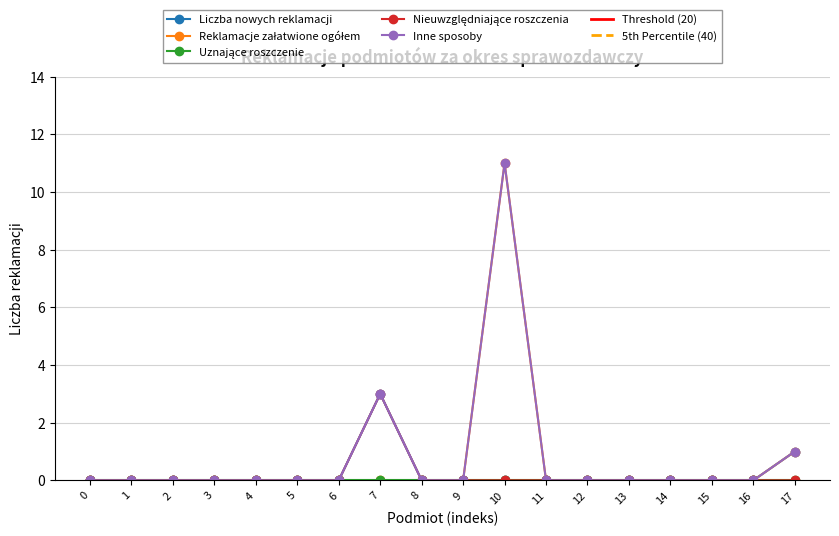

True or false: Reklamacje załatwione ogółem and Liczba nowych reklamacji intersect in this chart.

False